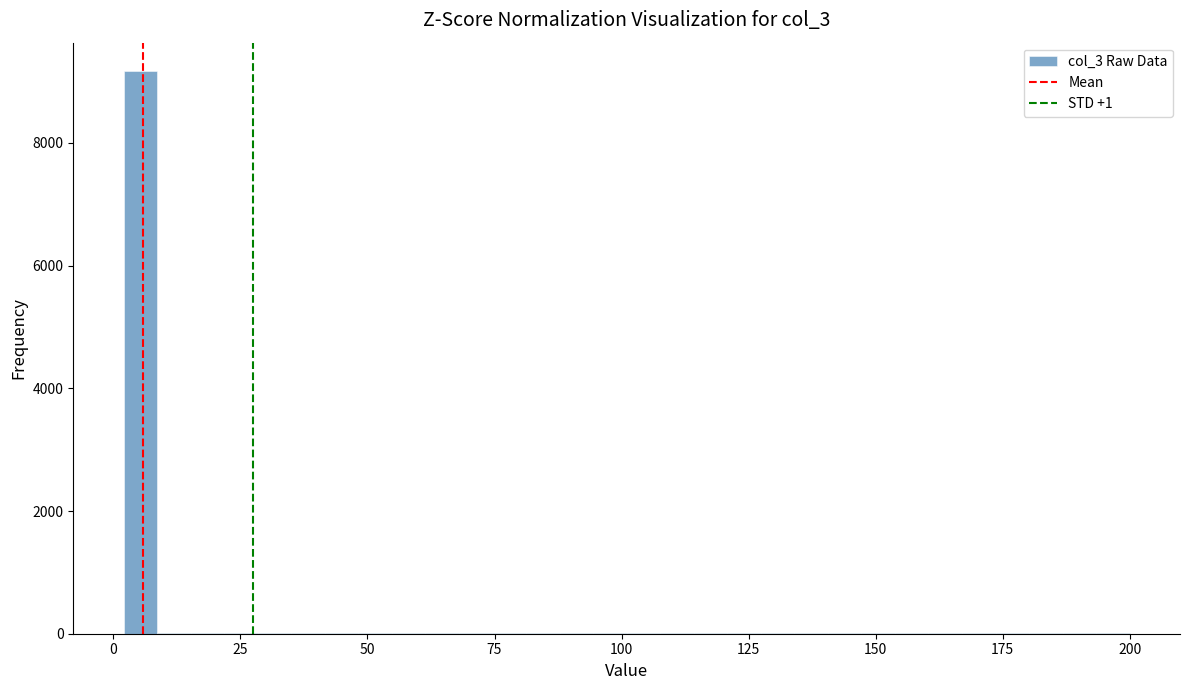

Read against the x-axis, roughly where is the centre of the tallest bar?

5